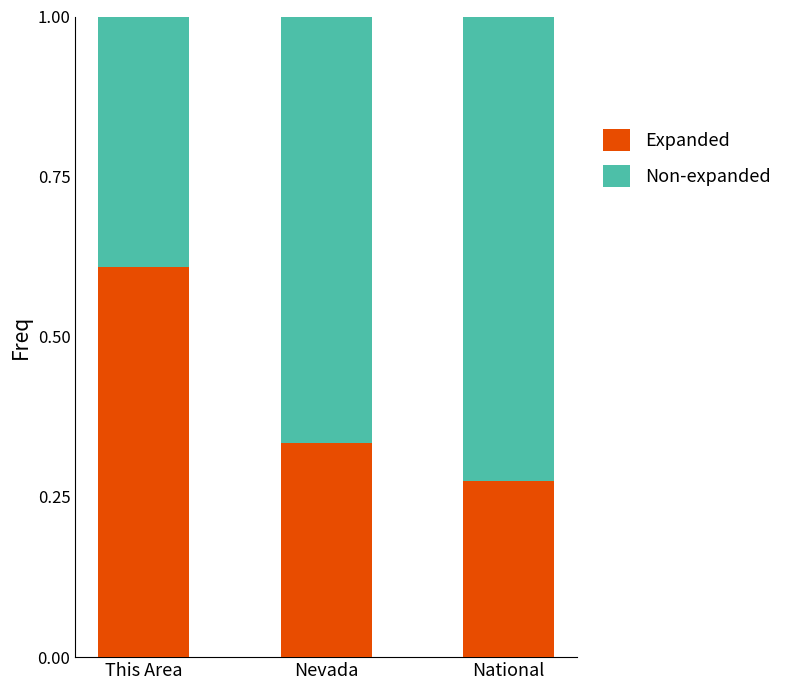

What is the average value of the Expanded series?

0.4